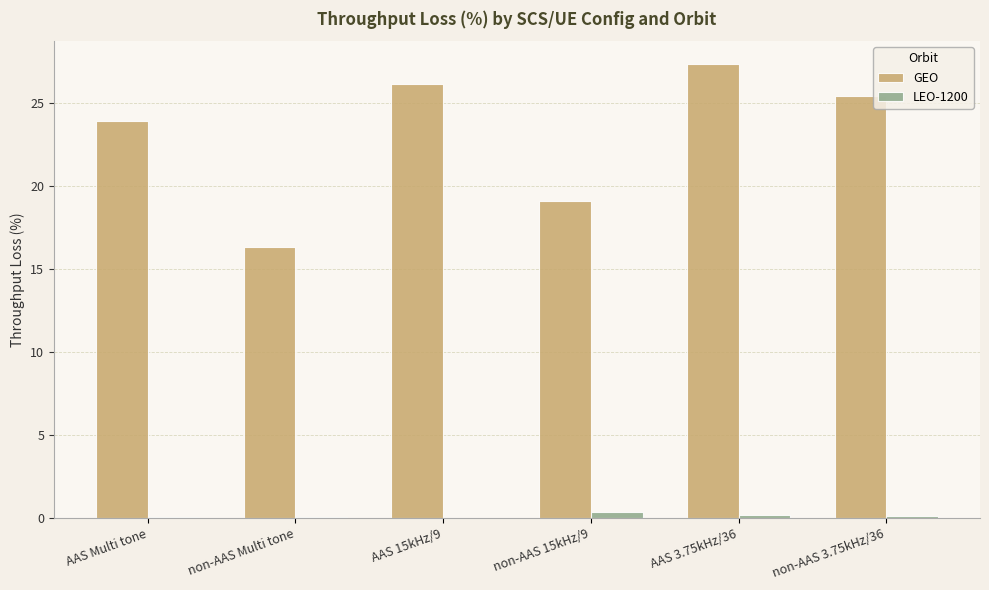

Which series changed the most between AAS Multi tone and non-AAS 15kHz/9?

GEO